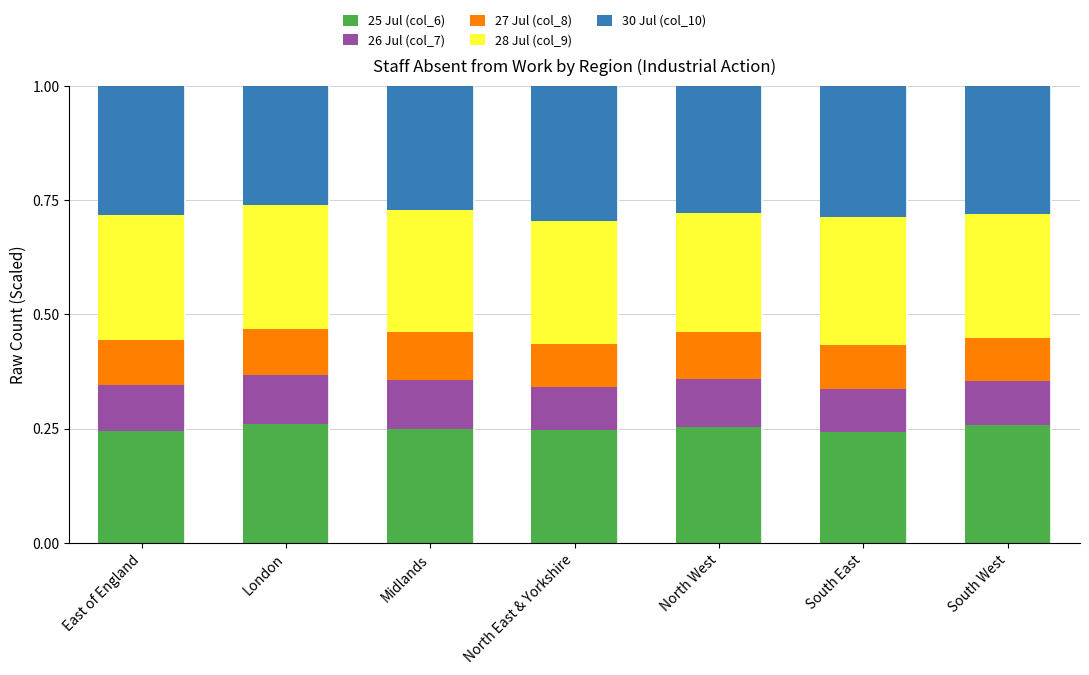

True or false: 25 Jul (col_6) has a value of 0.4 at Midlands.

False